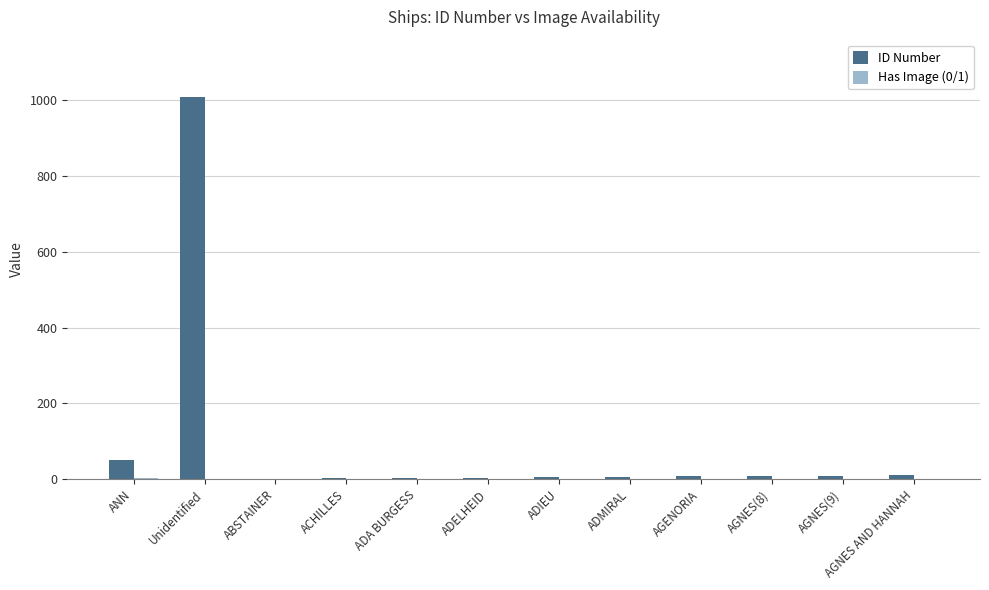

Which label corresponds to the largest value in the chart?

Unidentified